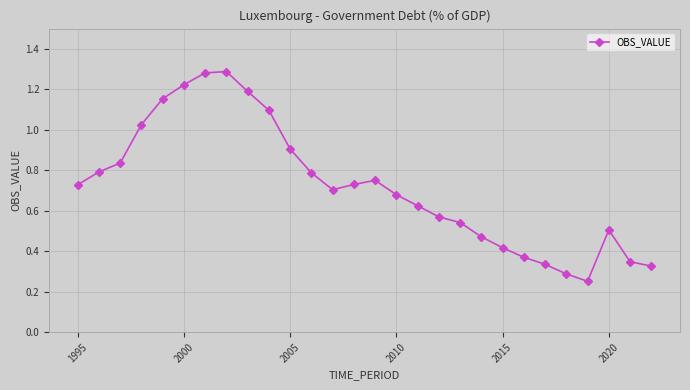

The chart shows a value of 0.2 at 2015. True or false?

False